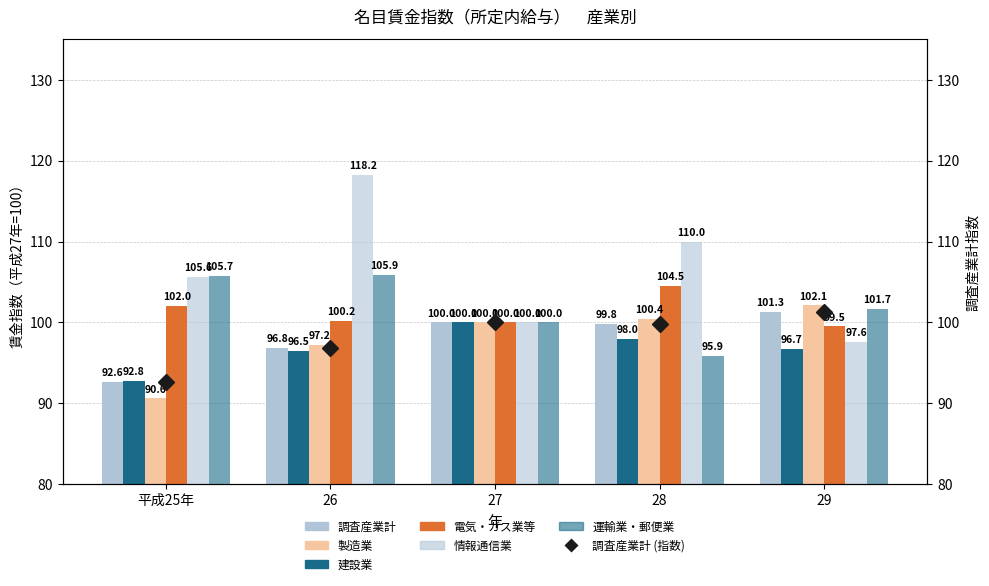

Count the number of categories in the chart.

5